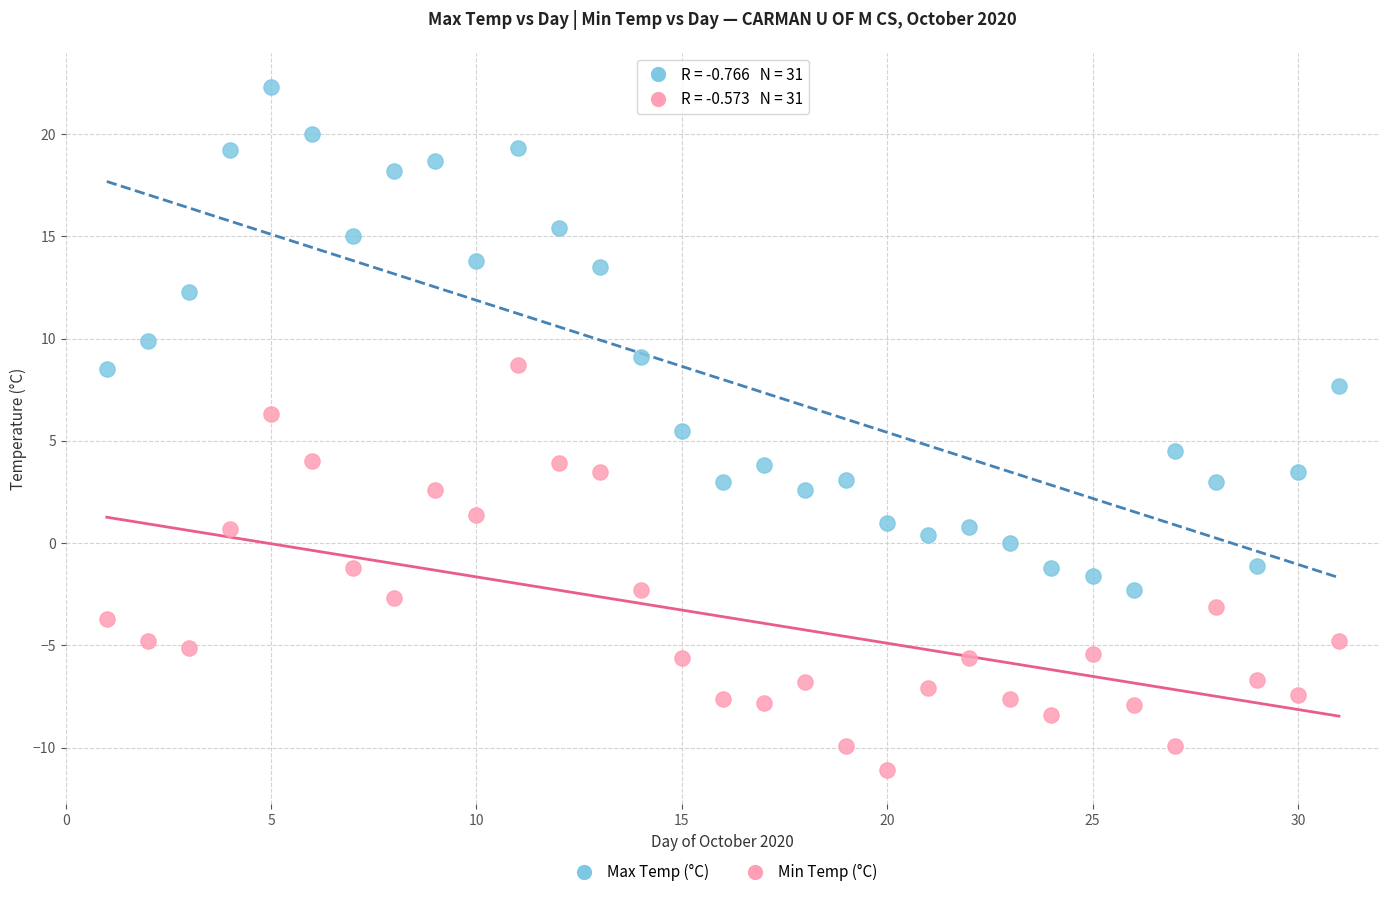

Across all data points, what is the range of X values (max minus min)?

30.0